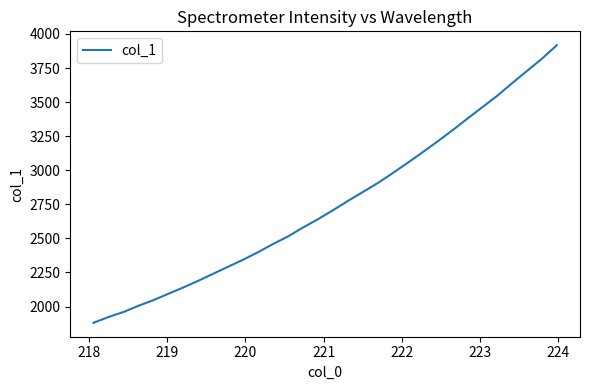

What is the greatest value displayed?

3917.6